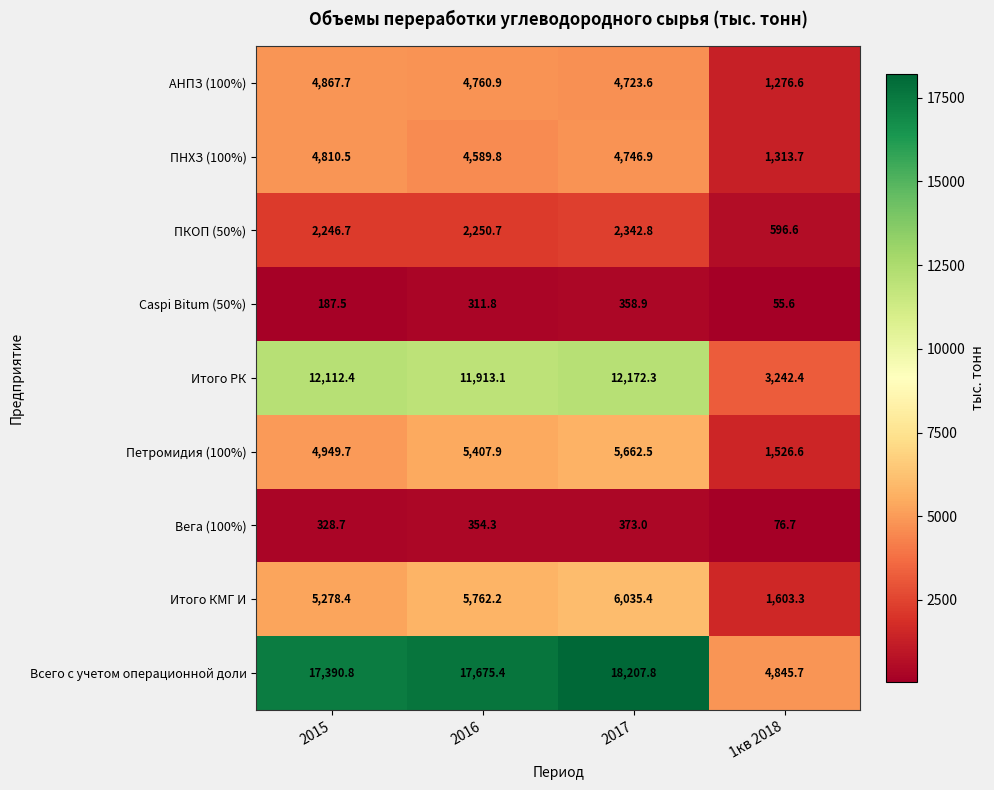

How many values in the Вега (100%) series exceed 354?

2